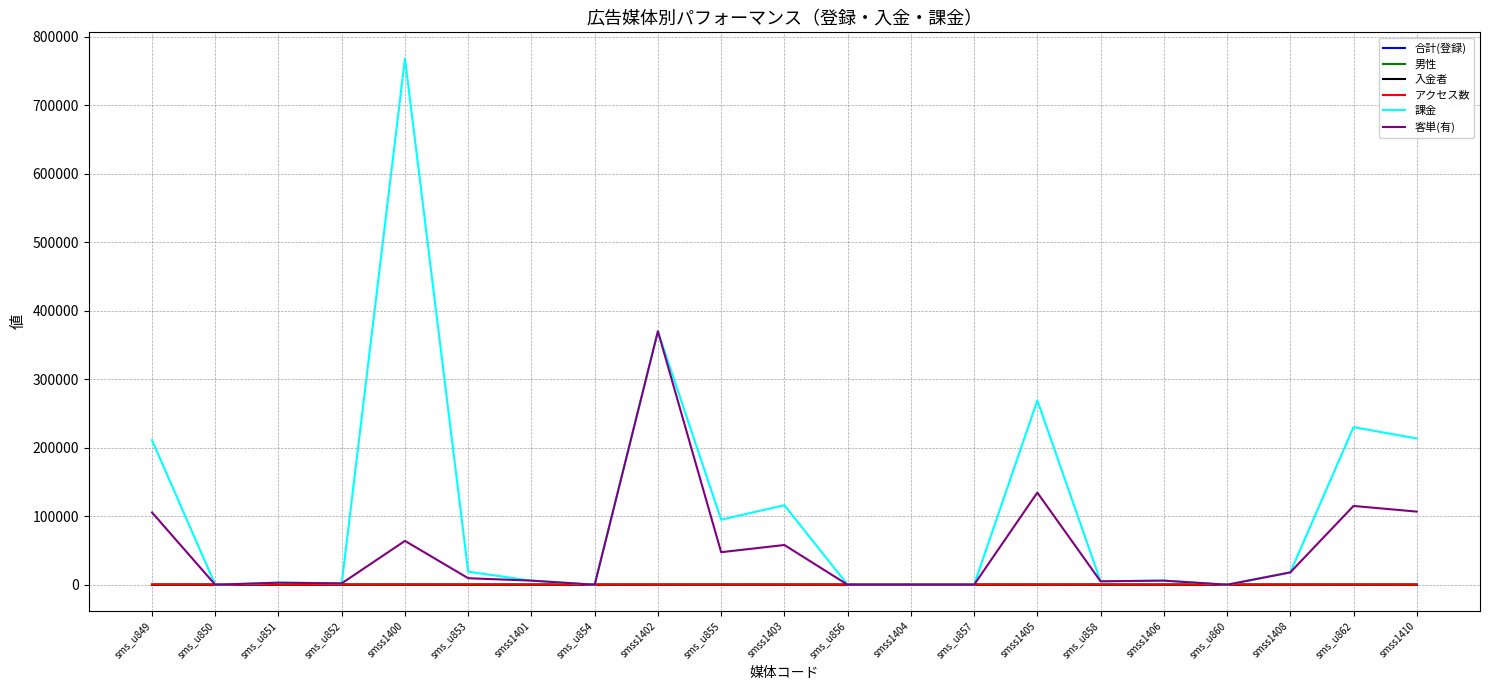

Reading left to right, what are all the values shown in this chart?

合計(登録): sms_u849=11	sms_u850=10	sms_u851=3	sms_u852=3	smss1400=42	sms_u853=8	smss1401=9	sms_u854=5	smss1402=5	sms_u855=2	smss1403=10	sms_u856=4	smss1404=12	sms_u857=4	smss1405=6	sms_u858=2	smss1406=2	sms_u860=6	smss1408=4	sms_u862=7	smss1410=7
男性: sms_u849=11	sms_u850=10	sms_u851=3	sms_u852=3	smss1400=42	sms_u853=8	smss1401=9	sms_u854=5	smss1402=5	sms_u855=2	smss1403=10	sms_u856=4	smss1404=12	sms_u857=4	smss1405=6	sms_u858=2	smss1406=2	sms_u860=6	smss1408=4	sms_u862=7	smss1410=7
入金者: sms_u849=2	sms_u850=0	sms_u851=1	sms_u852=1	smss1400=12	sms_u853=2	smss1401=1	sms_u854=0	smss1402=1	sms_u855=2	smss1403=2	sms_u856=0	smss1404=0	sms_u857=0	smss1405=2	sms_u858=1	smss1406=1	sms_u860=0	smss1408=1	sms_u862=2	smss1410=2
アクセス数: sms_u849=134	sms_u850=92	sms_u851=52	sms_u852=36	smss1400=90	sms_u853=81	smss1401=29	sms_u854=37	smss1402=14	sms_u855=61	smss1403=25	sms_u856=50	smss1404=29	sms_u857=52	smss1405=8	sms_u858=66	smss1406=14	sms_u860=37	smss1408=8	sms_u862=39	smss1410=10
課金: sms_u849=211000	sms_u850=0	sms_u851=3000	sms_u852=2000	smss1400=768000	sms_u853=19000	smss1401=6000	sms_u854=0	smss1402=370000	sms_u855=95000	smss1403=116000	sms_u856=0	smss1404=0	sms_u857=0	smss1405=269000	sms_u858=5000	smss1406=6000	sms_u860=0	smss1408=18000	sms_u862=230000	smss1410=213500
客単(有): sms_u849=105500	sms_u850=0	sms_u851=3000	sms_u852=2000	smss1400=64000	sms_u853=9500	smss1401=6000	sms_u854=0	smss1402=370000	sms_u855=47500	smss1403=58000	sms_u856=0	smss1404=0	sms_u857=0	smss1405=134500	sms_u858=5000	smss1406=6000	sms_u860=0	smss1408=18000	sms_u862=115000	smss1410=106750